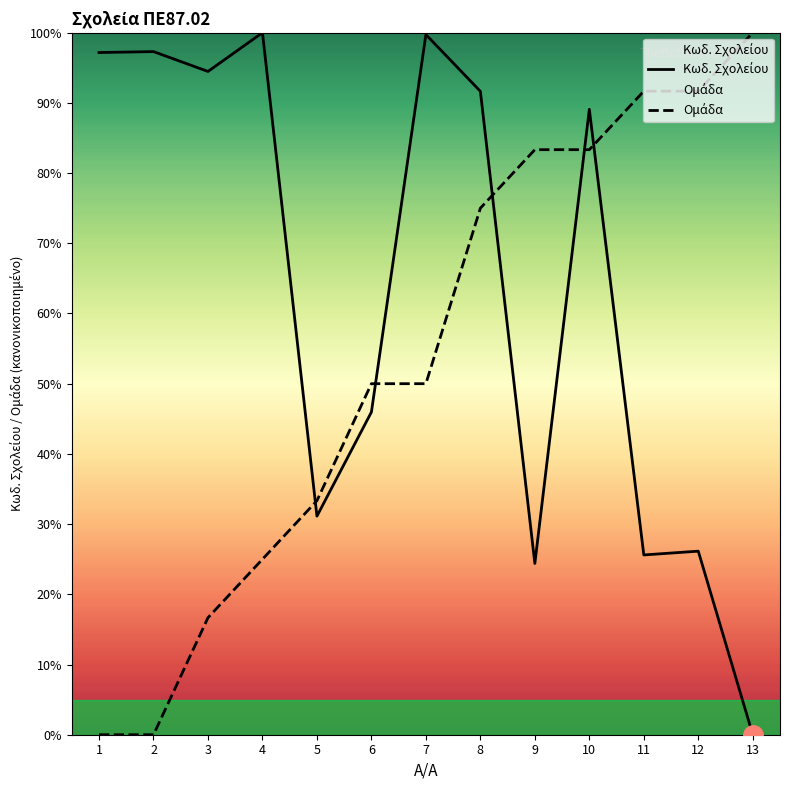

Where does the Κωδ. Σχολείου series first go above 89?

1